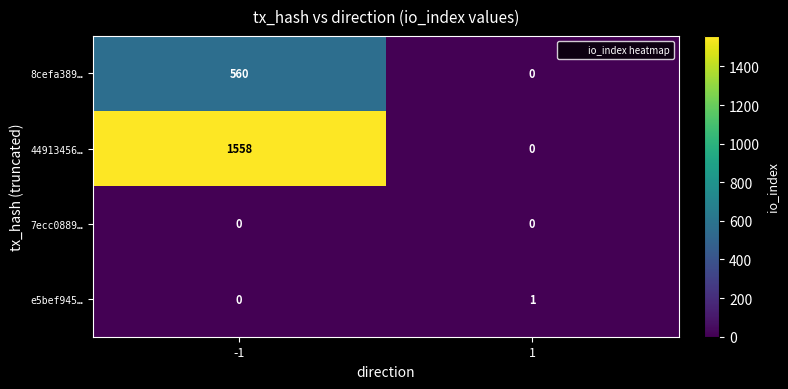

What is the difference between the highest and lowest values at 1?

1